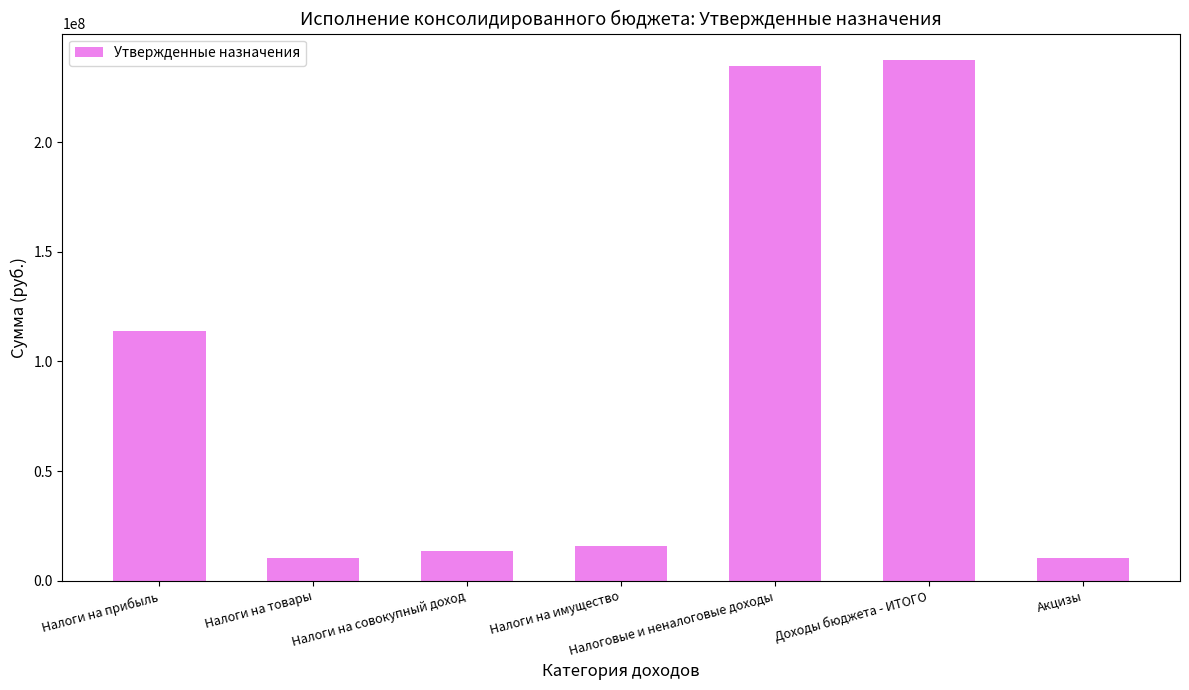

Between Налоги на товары and Налоги на имущество, which is larger?

Налоги на имущество